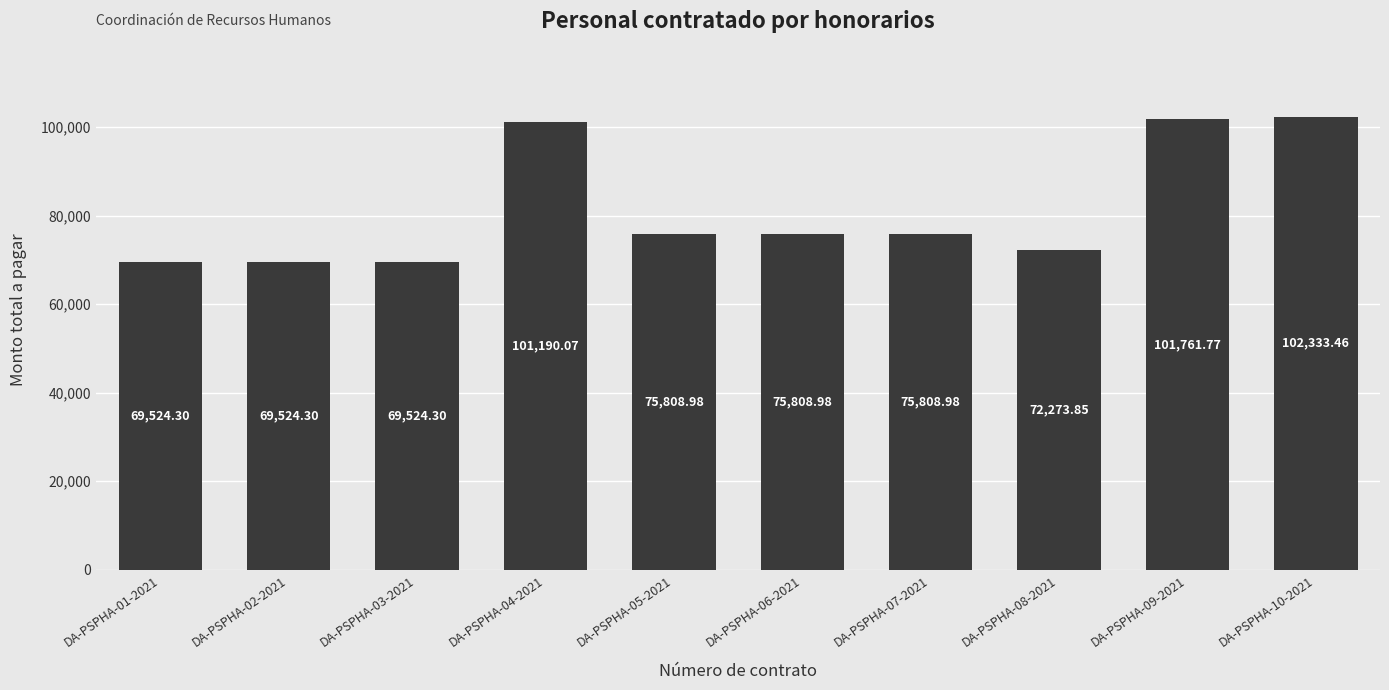

How many values are below 75808?

4